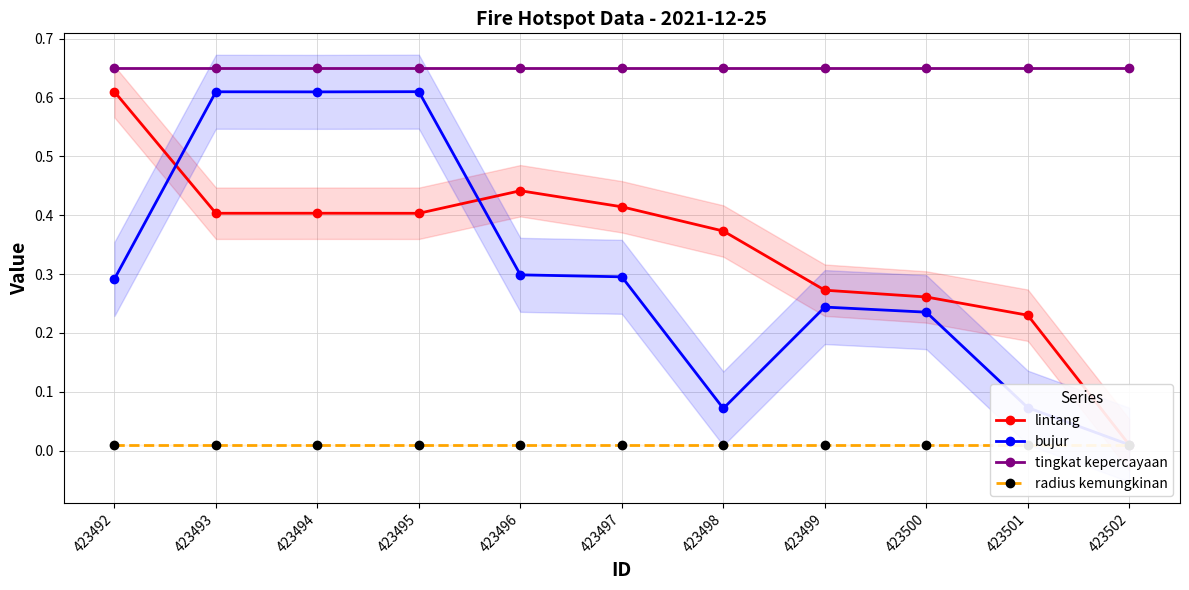

True or false: bujur and tingkat kepercayaan cross at least once.

False